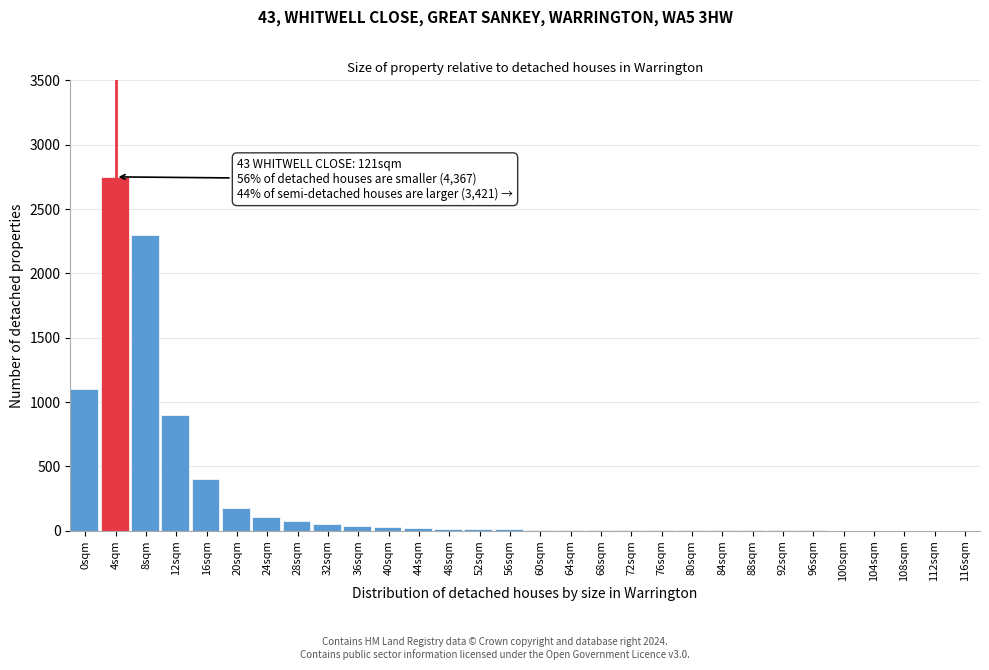

At which category does the chart reach its peak across all series?

4sqm